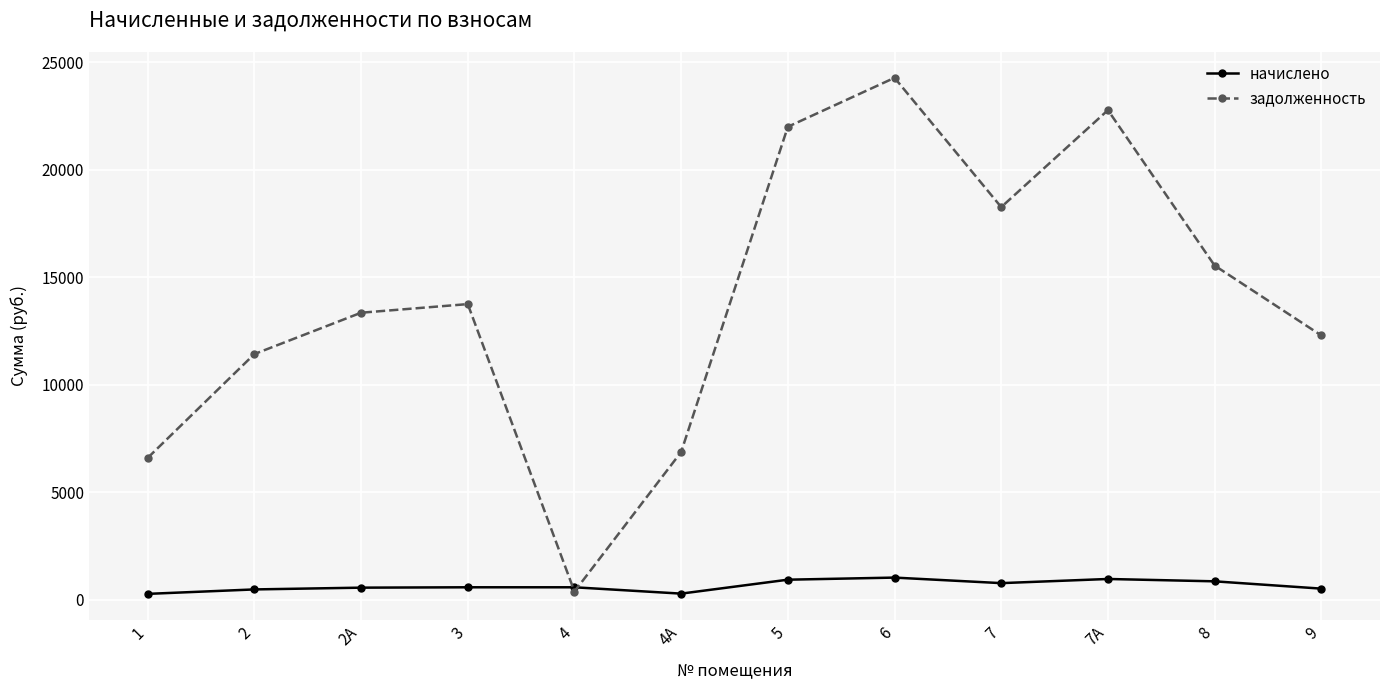

Rank the series at 2 from highest to lowest value.

задолженность, начислено